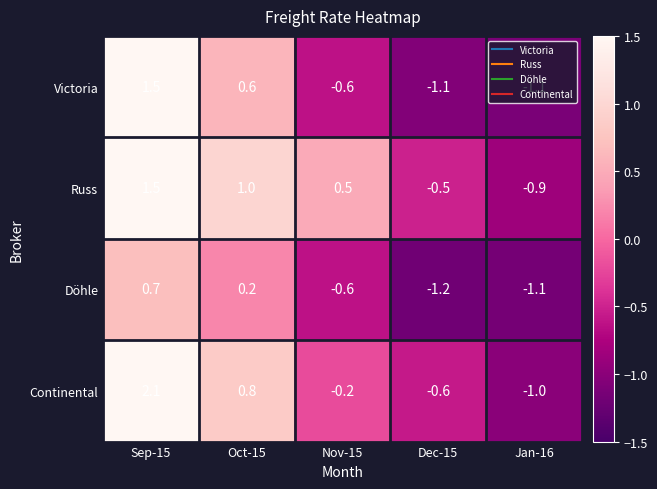

What is the highest value of the Russ series?

1.5